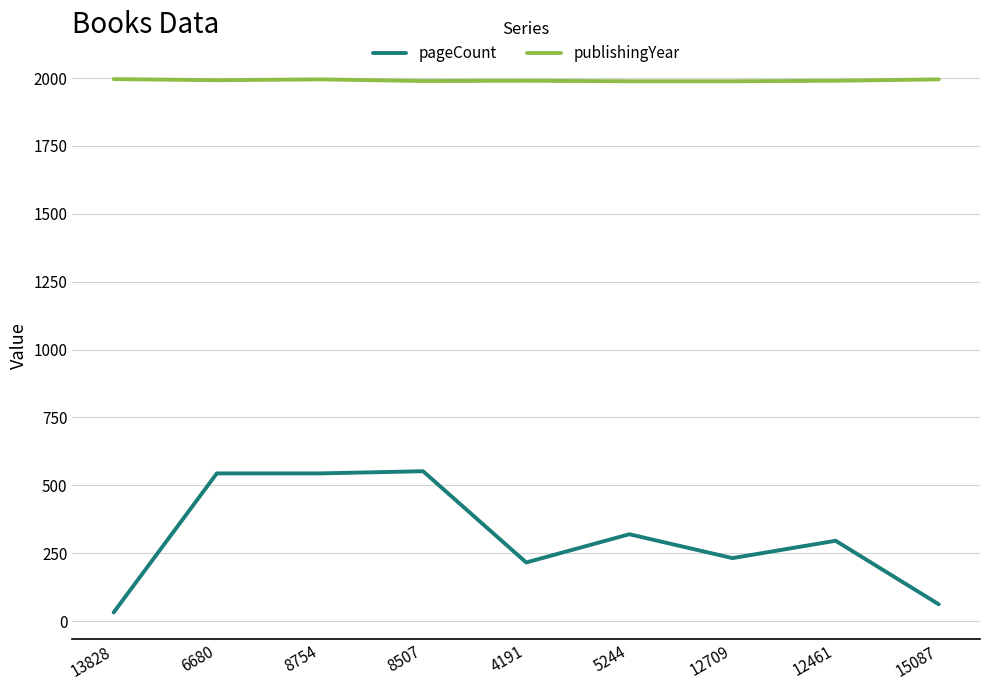

What value does the publishingYear series have at 8507?

1989